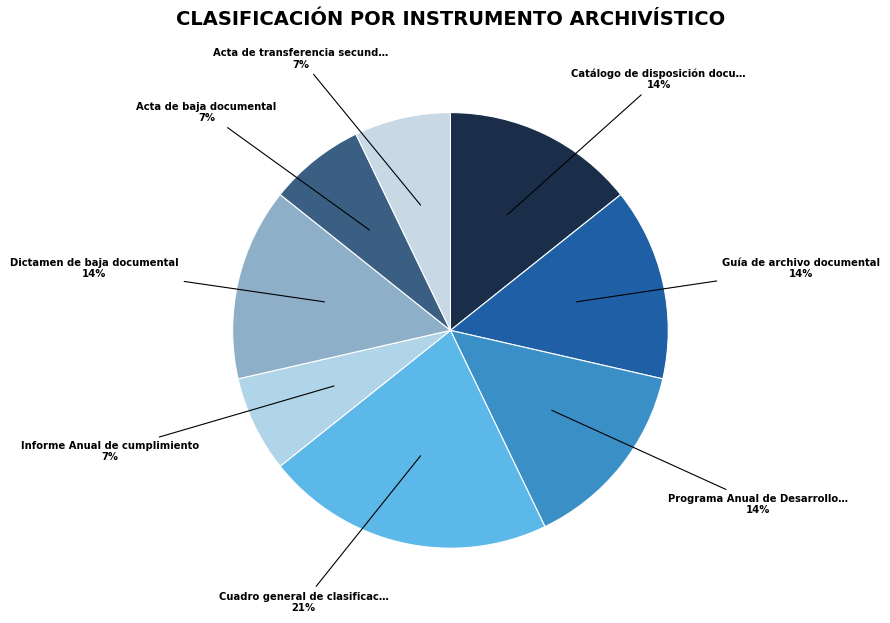

How many slices are in this pie chart?

8